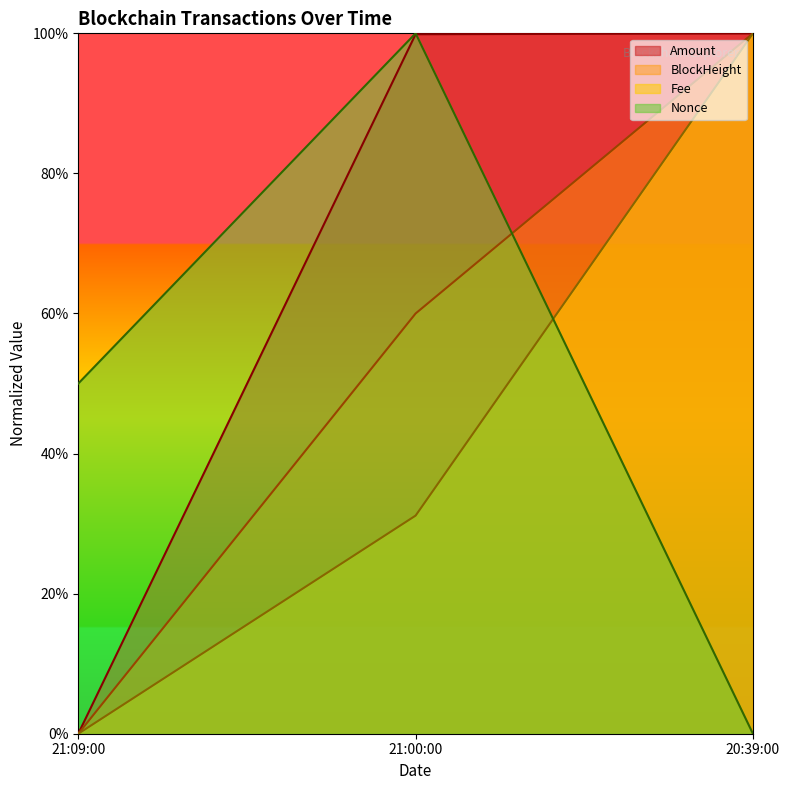

Does the chart display data point markers on the line(s)?

No